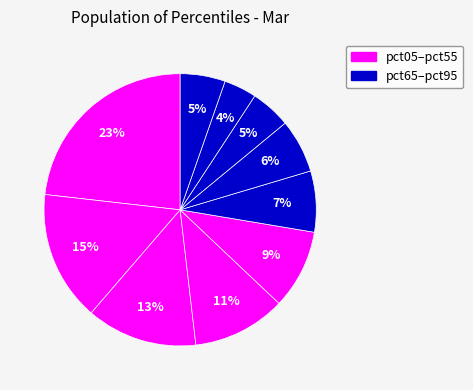

To the nearest percent, what is the difference between the largest and smallest slice percentages?

19%